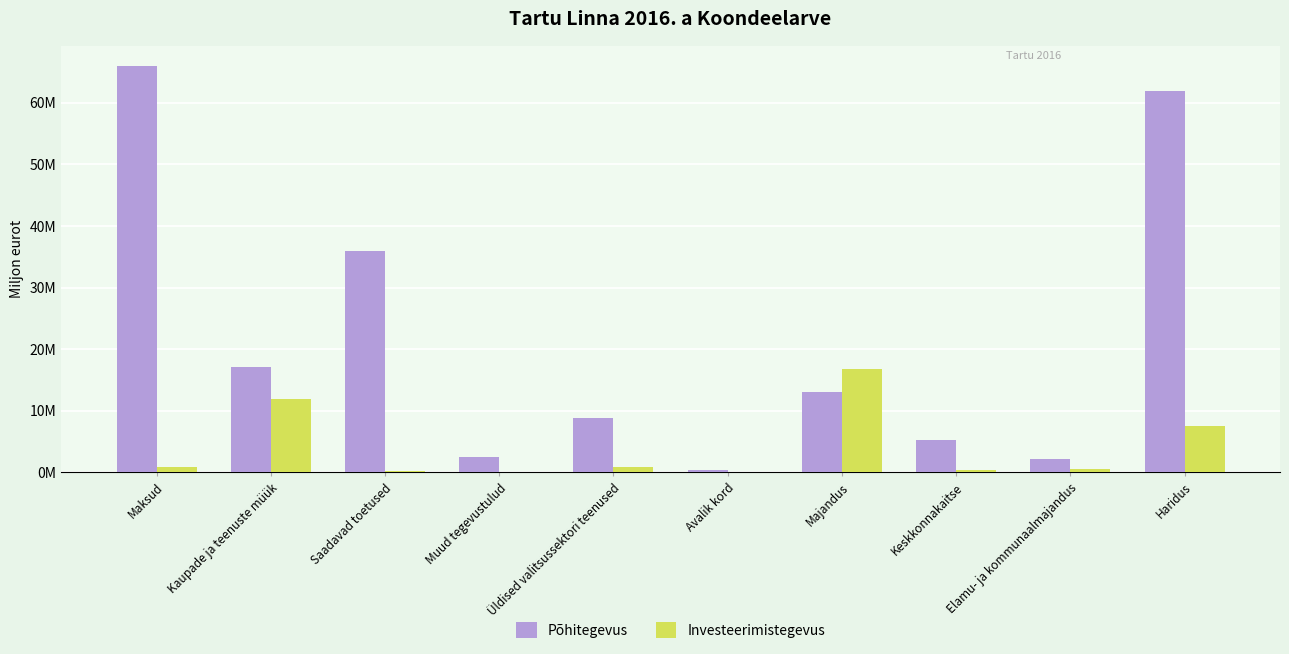

Are the bars grouped side by side (vs. stacked)?

Yes